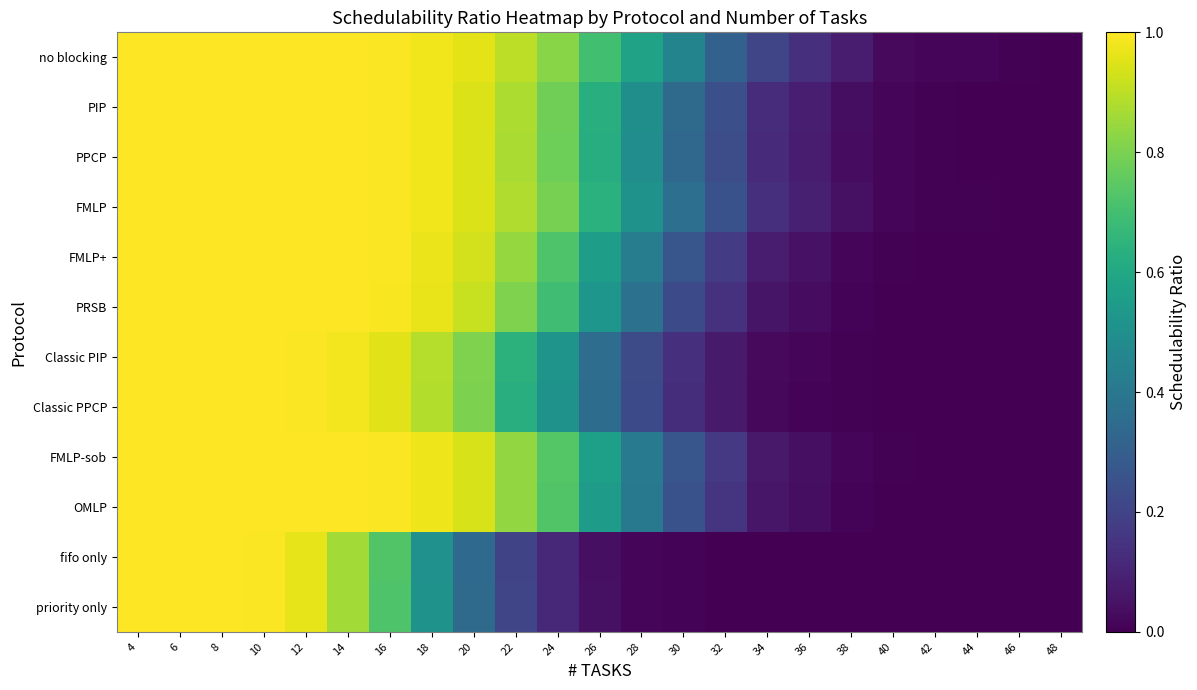

Between 30 and 32, which series saw the biggest shift?

no blocking